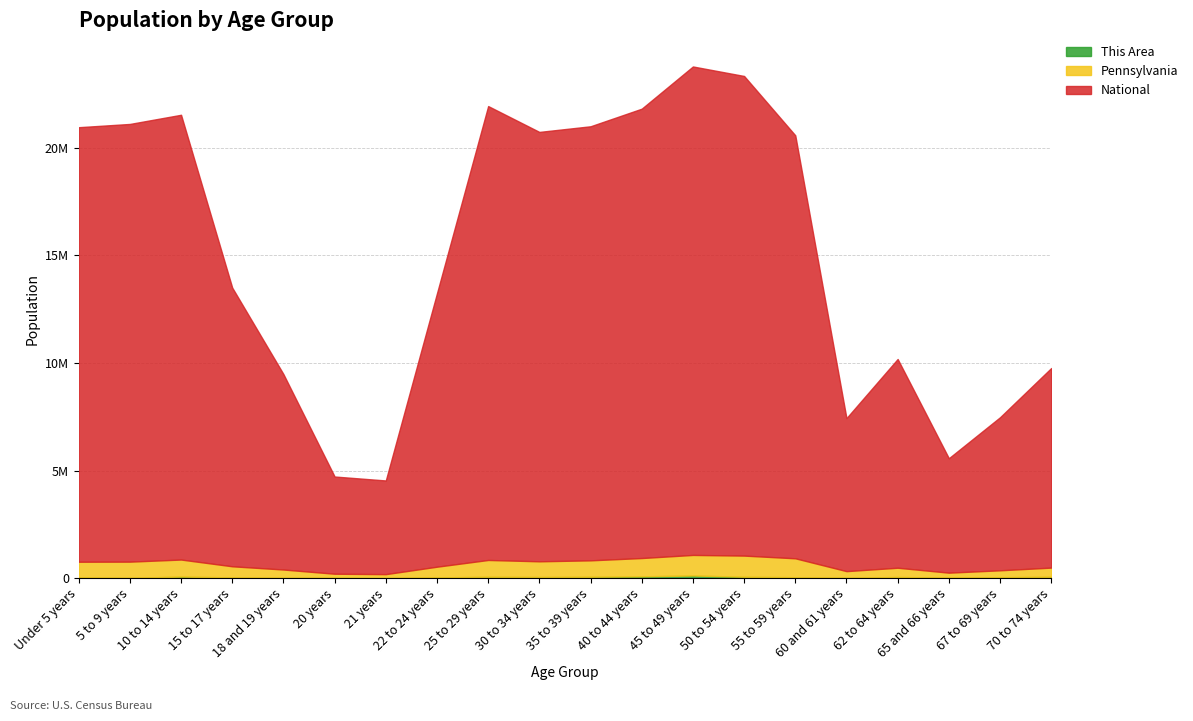

What is the difference between the maximum and second lowest values in the Pennsylvania series?

792699